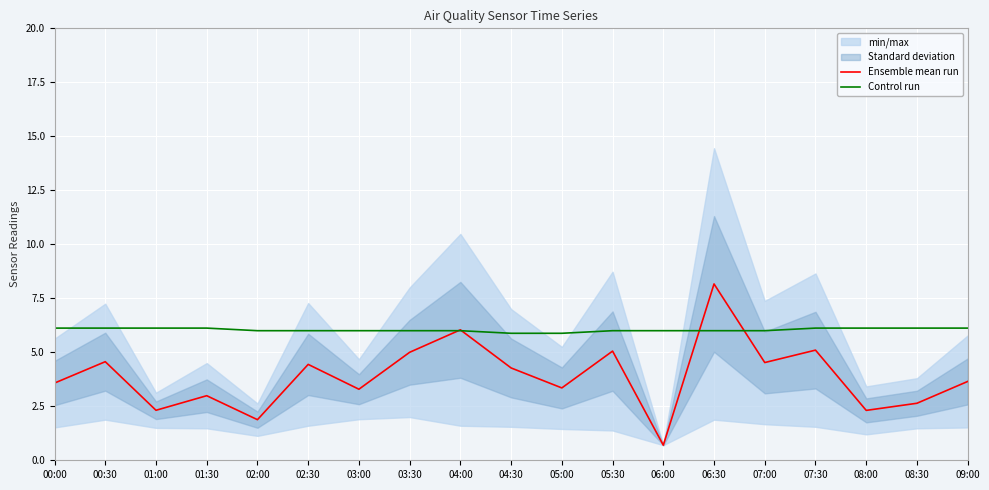

Which series has the largest total across all categories?

Control run